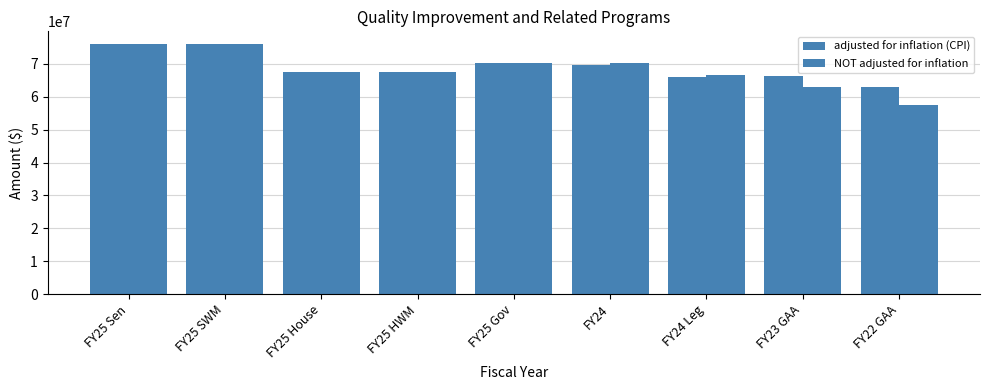

Which has a higher value, FY24 Leg or FY24?

FY24